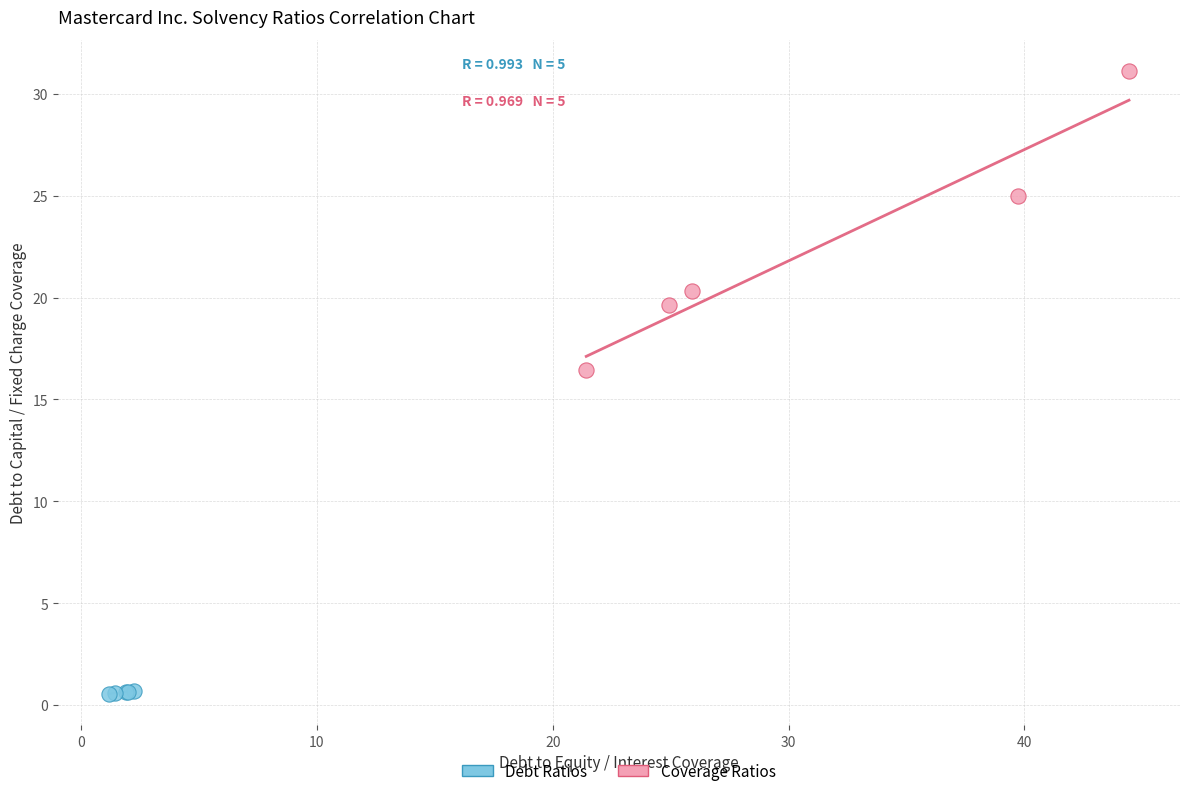

Which series contains the highest Y value?

Coverage Ratios